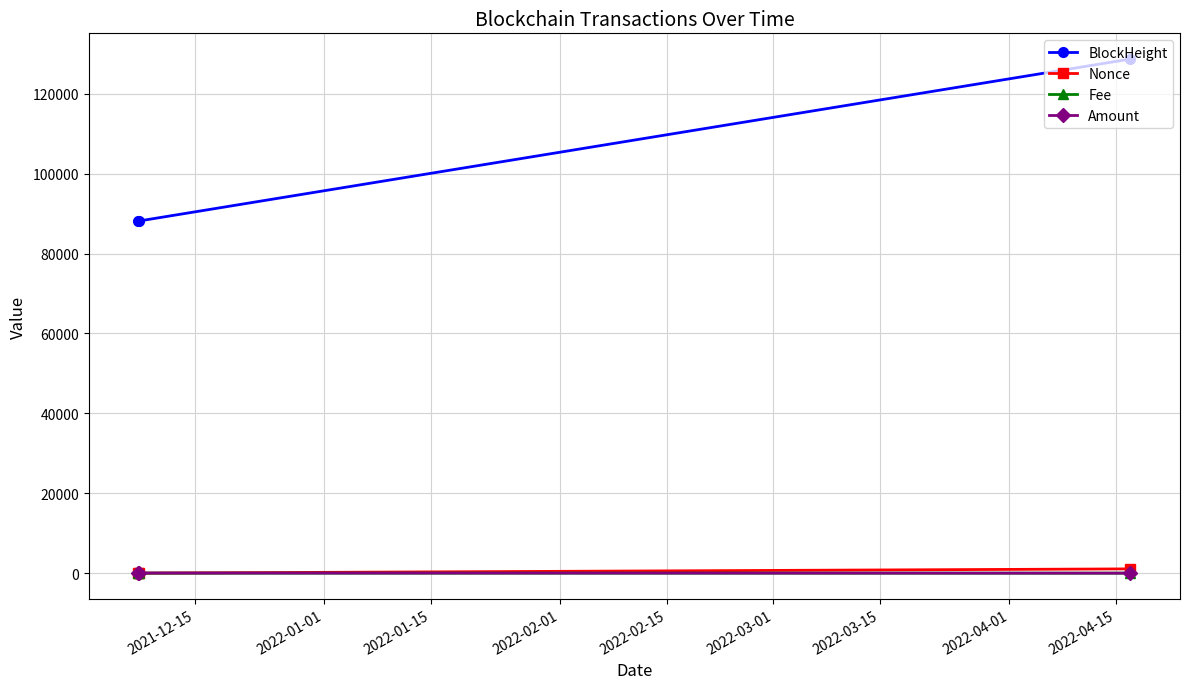

Which series has the largest total across all categories?

BlockHeight